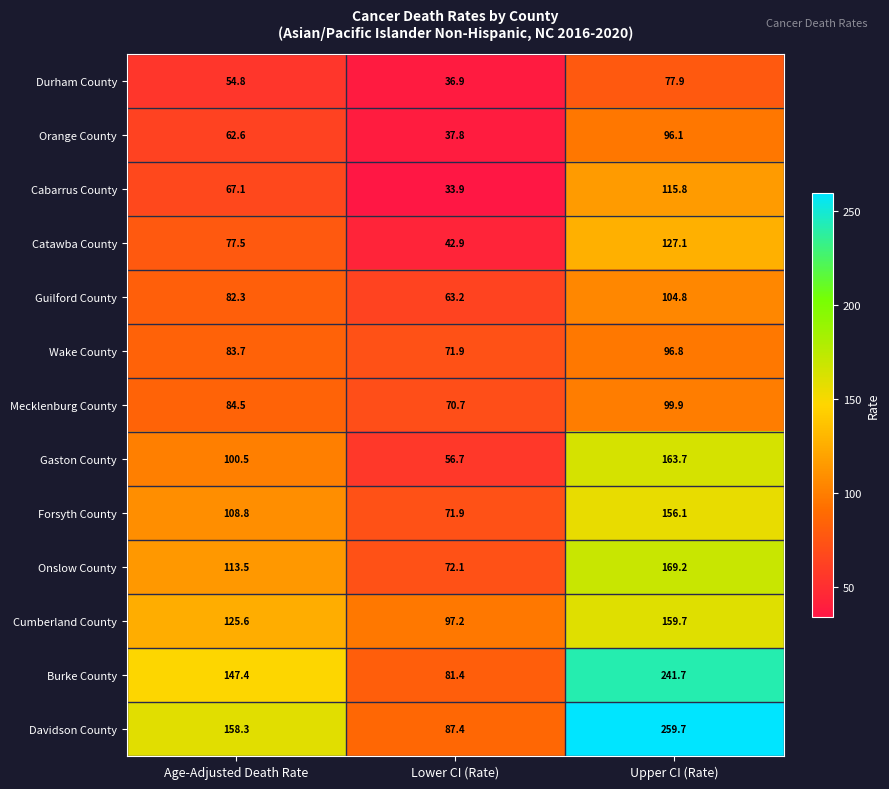

What is the minimum value shown in the chart?

33.9